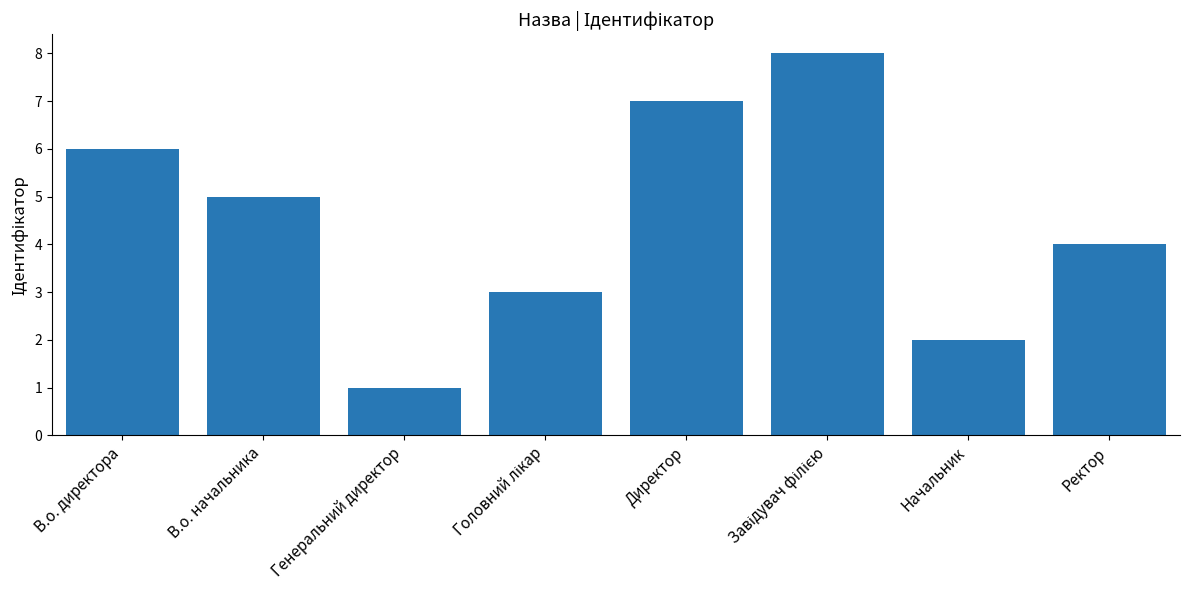

The chart shows a value of 10 at В.о. директора. True or false?

False